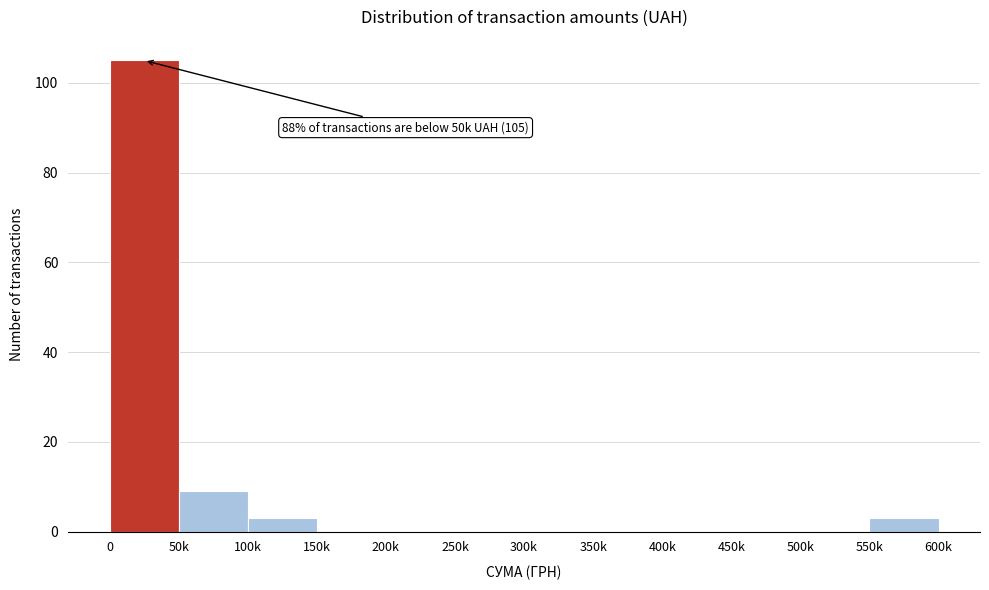

Reading left to right, what are all the values shown in this chart?

0=105	50k=9	100k=3	150k=0	200k=0	250k=0	300k=0	350k=0	400k=0	450k=0	500k=0	550k=3